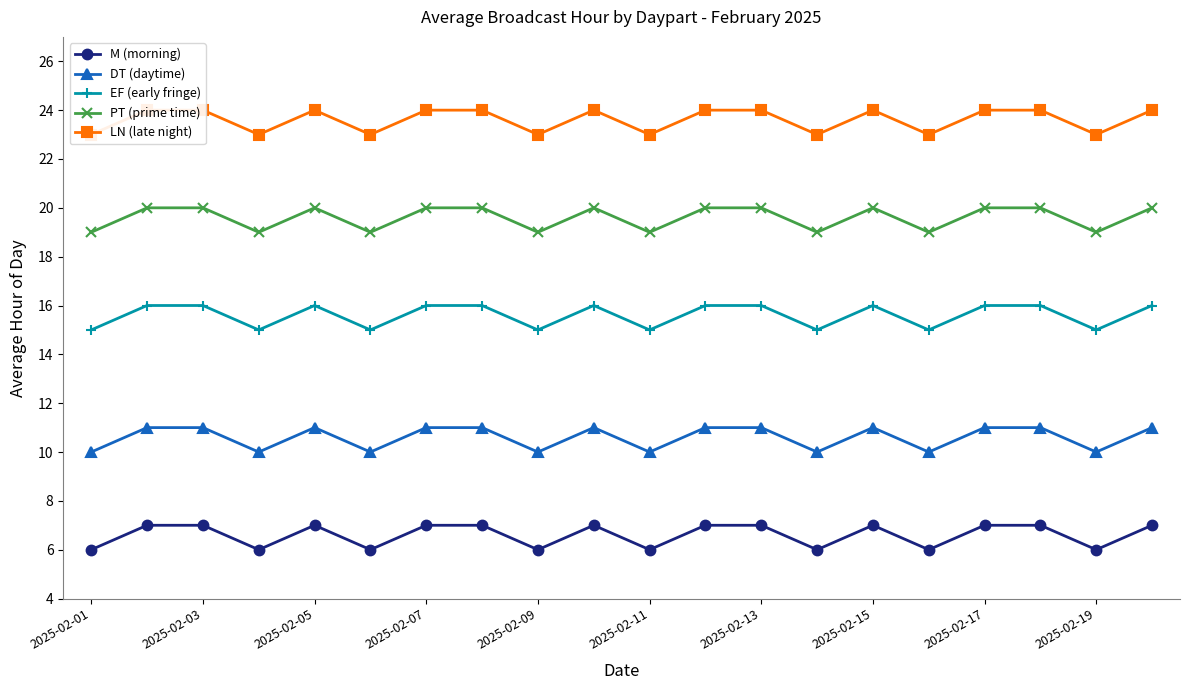

True or false: PT (prime time) and EF (early fringe) cross at least once.

False